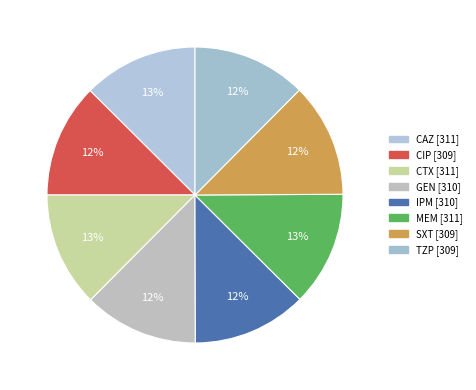

The IPM slice represents 6% of the pie. True or false?

False